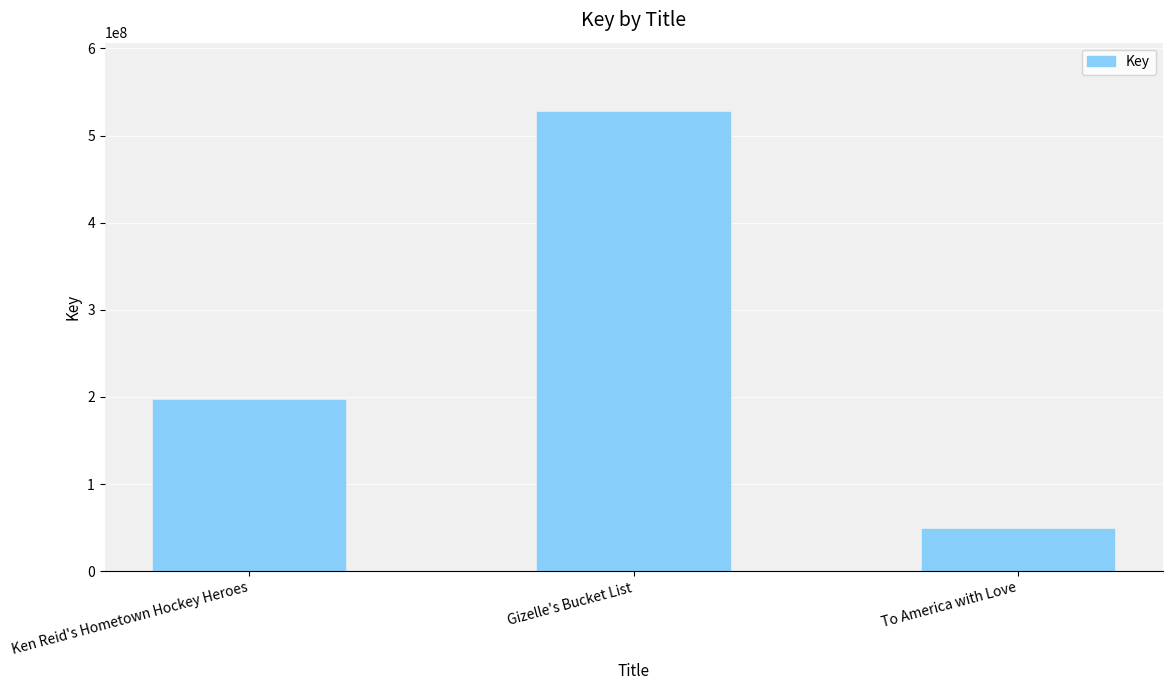

List the labels in order of value, largest first.

Gizelle's Bucket List, Ken Reid's Hometown Hockey Heroes, To America with Love